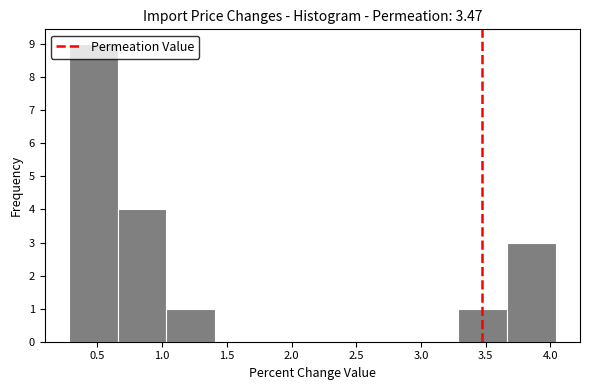

Over which range of the x-axis is the bar tallest?

0.30 to 0.65